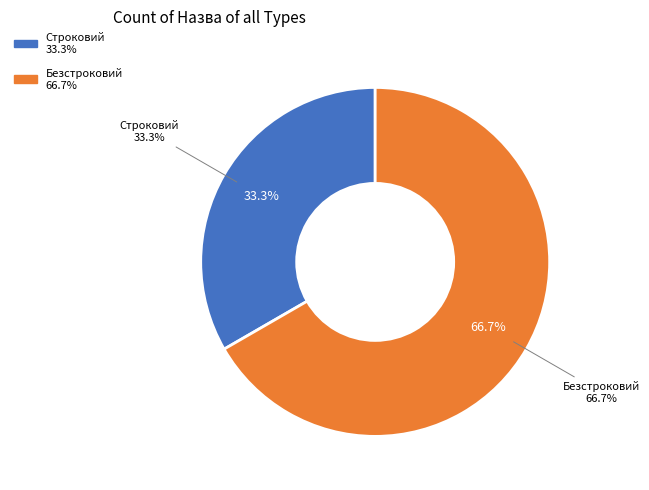

To the nearest percent, what is the difference between the Строковий and Безстроковий slice percentages?

33%